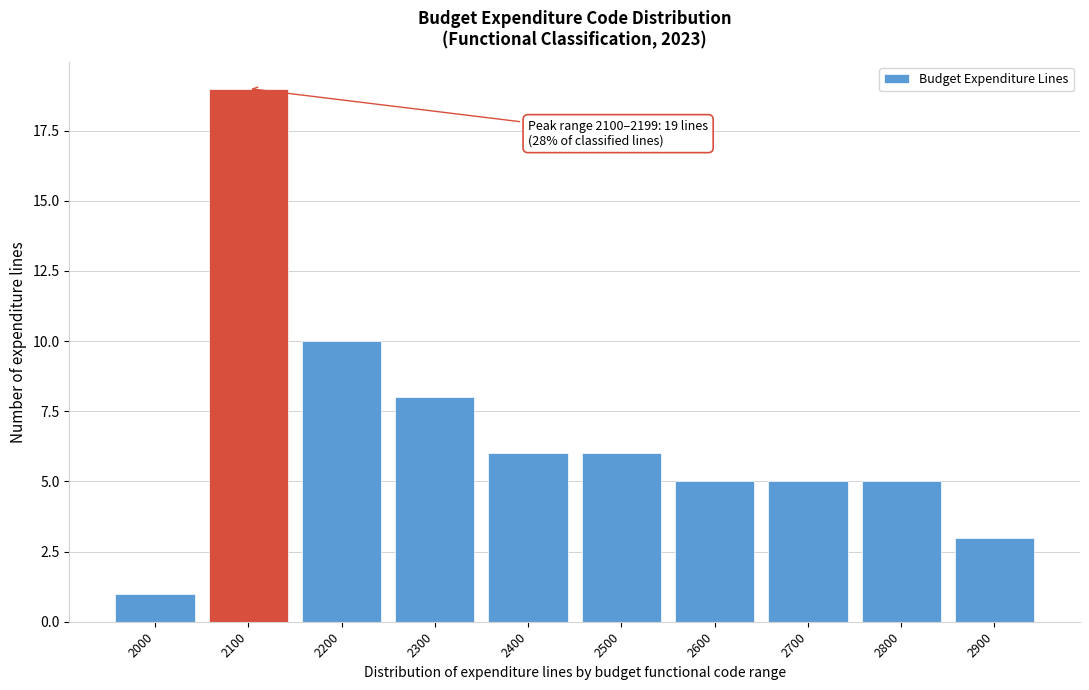

Reading right to left, transcribe all the data shown in this chart.

2900=3	2800=5	2700=5	2600=5	2500=6	2400=6	2300=8	2200=10	2100=19	2000=1